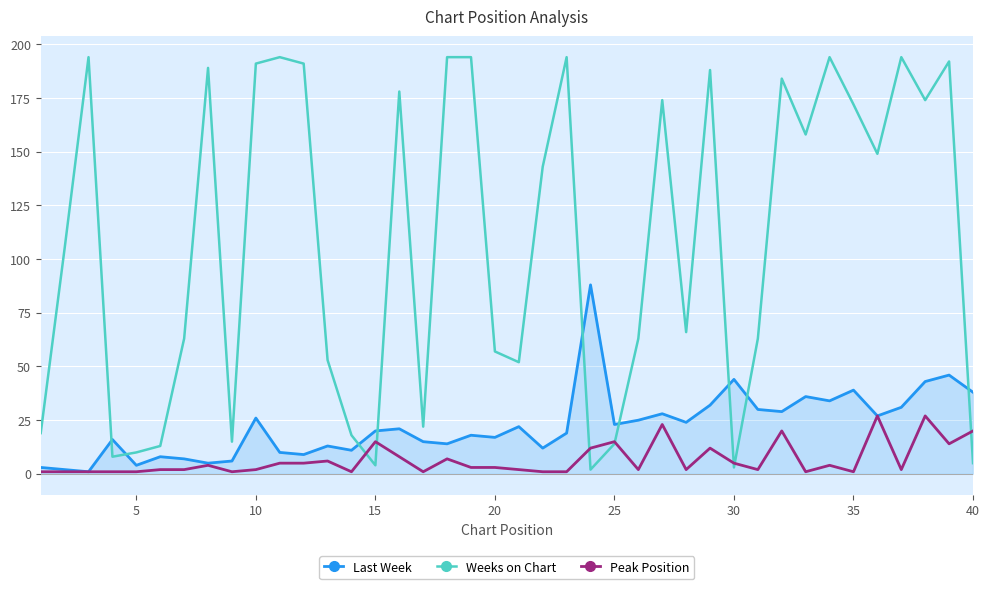

True or false: Last Week and Weeks on Chart intersect in this chart.

True